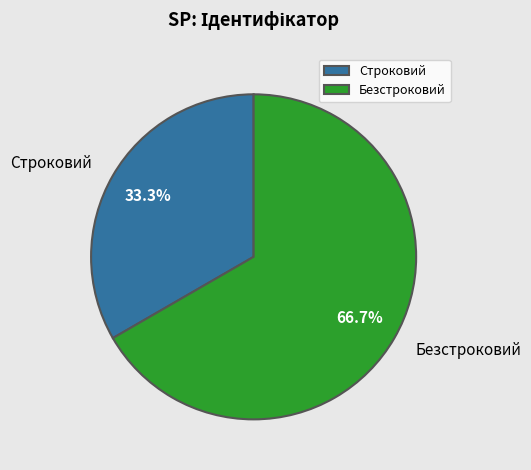

Approximately how many times larger is the value at Строковий compared to Безстроковий?

0.5